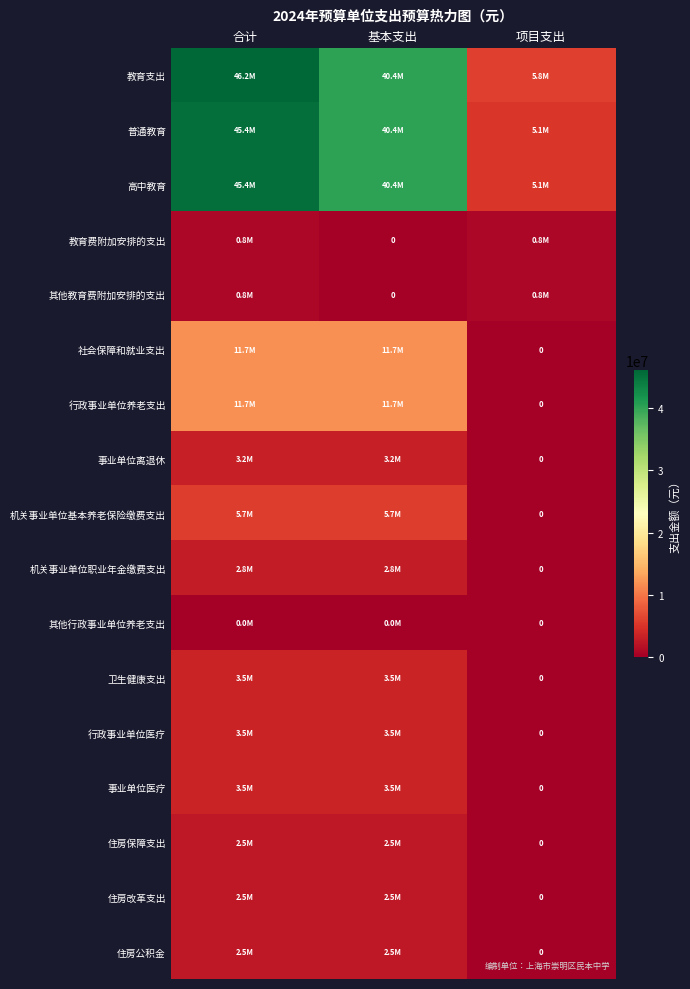

The 其他教育费附加安排的支出 series shows 770149.6 at 项目支出. True or false?

True